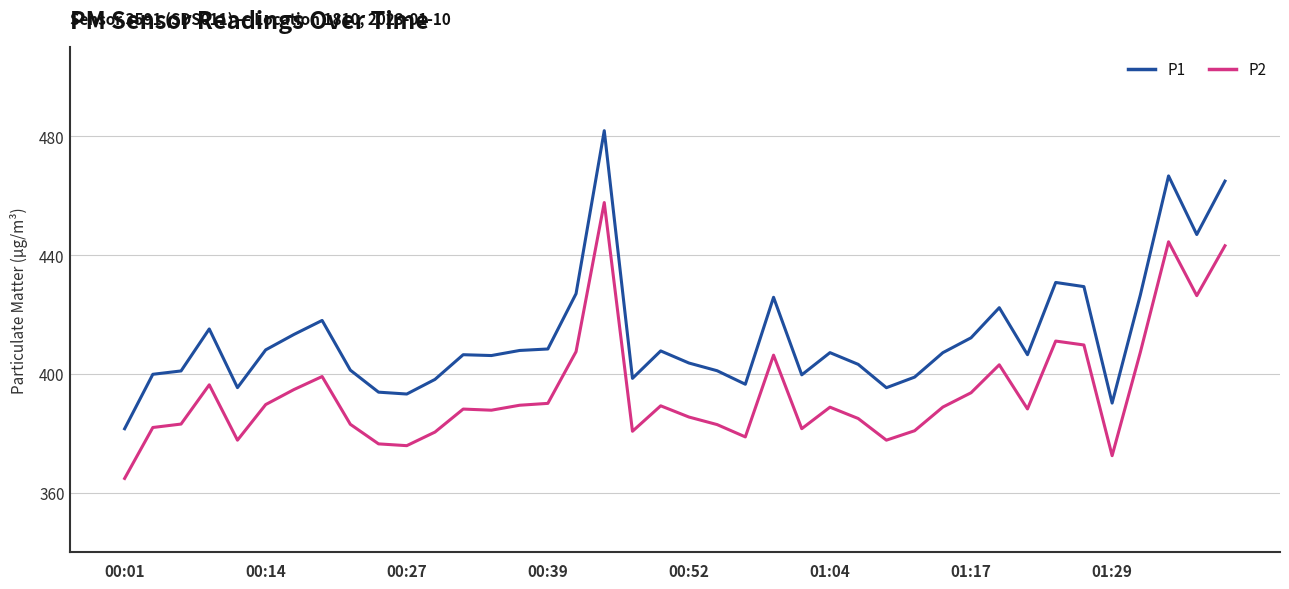

What is the difference between the maximum and minimum values in the P2 series?

93.0